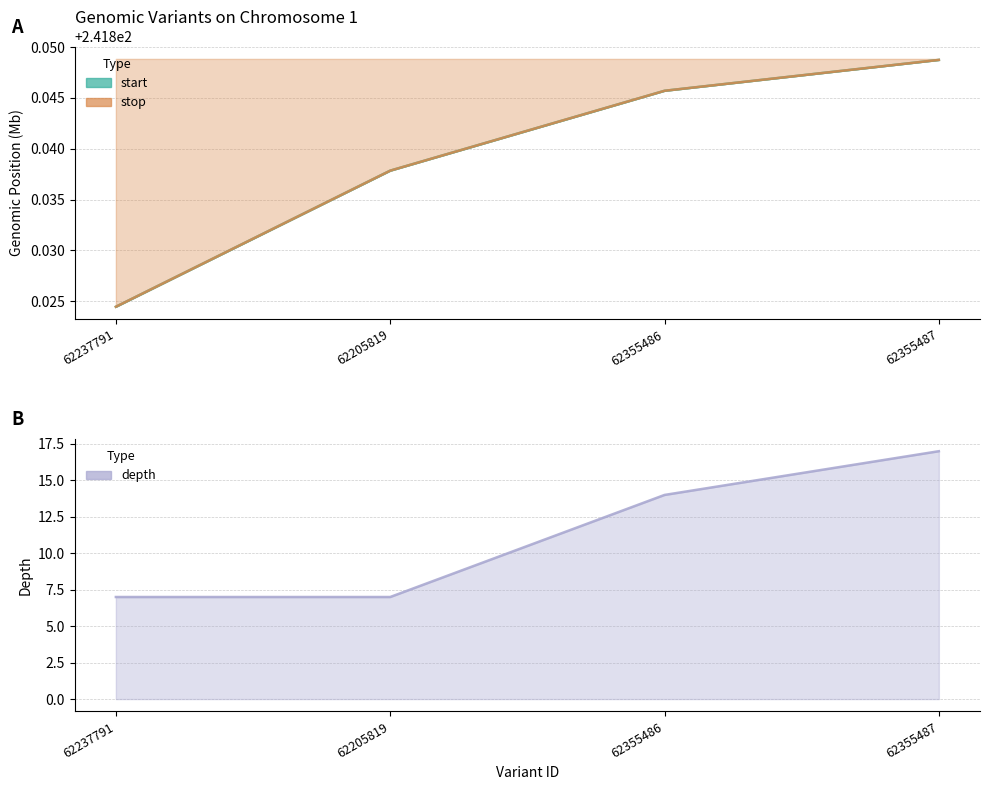

True or false: start and depth cross at least once.

False